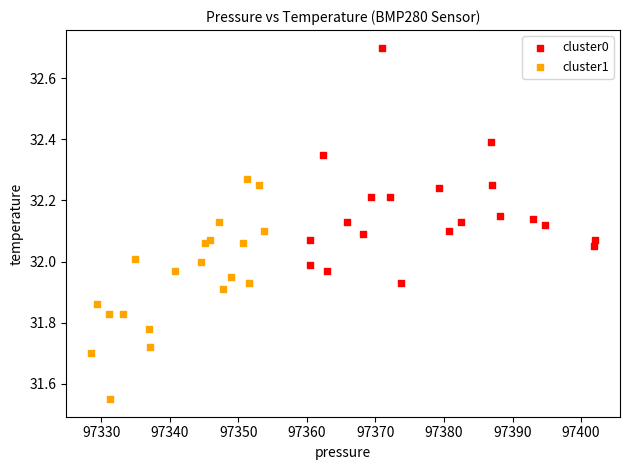

Which series reaches the maximum Y coordinate?

cluster0